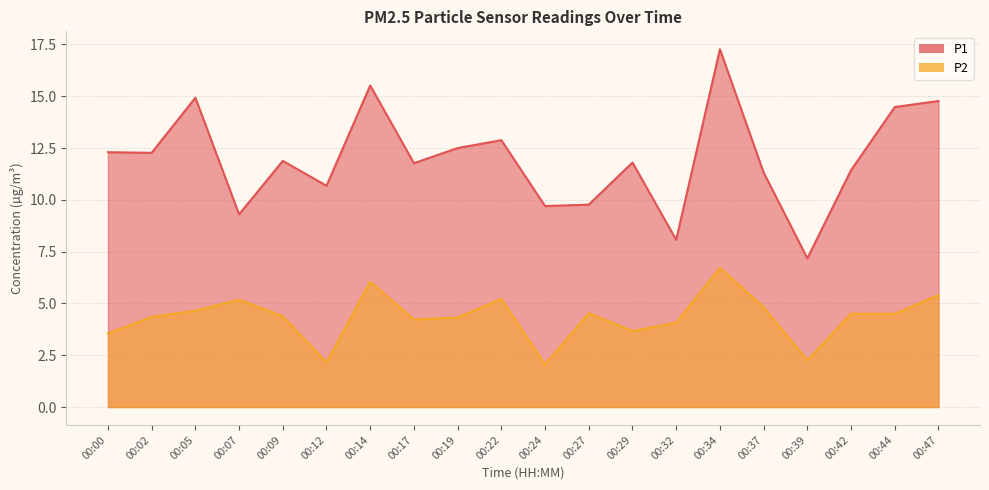

At which category does P1 reach its first local valley?

00:02